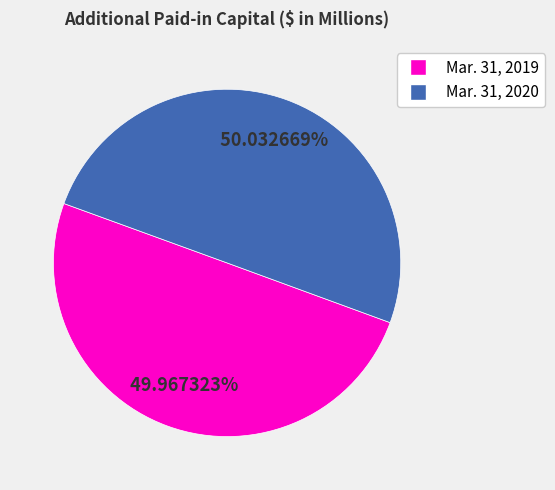

To the nearest percent, what percentage of the pie is Mar. 31, 2020?

50%